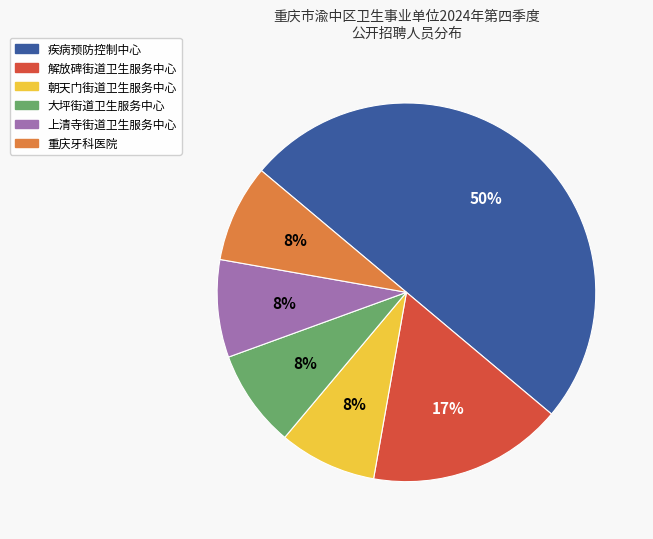

To the nearest percent, what is the average slice percentage?

17%